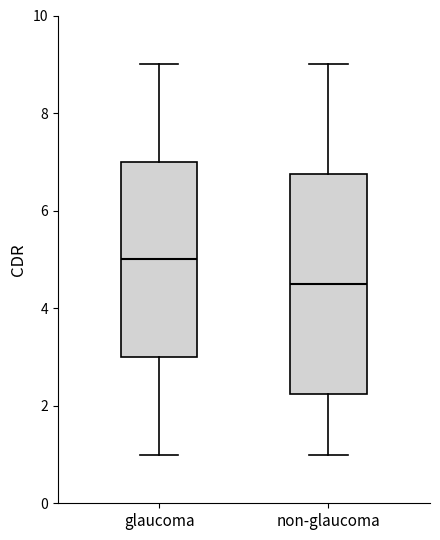

Where is the upper edge of the box for glaucoma on the y-axis? The values are not printed on the chart, so give them approximately, as read against the axis.

7.0